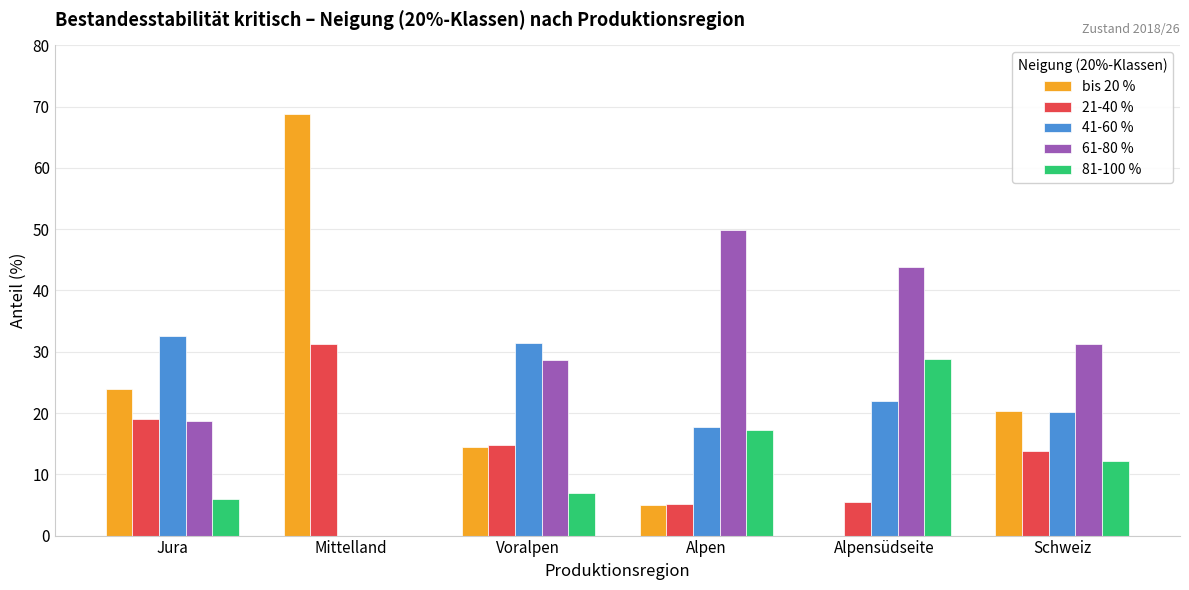

Is it true that 41-60 % equals 0.0 at Mittelland?

True